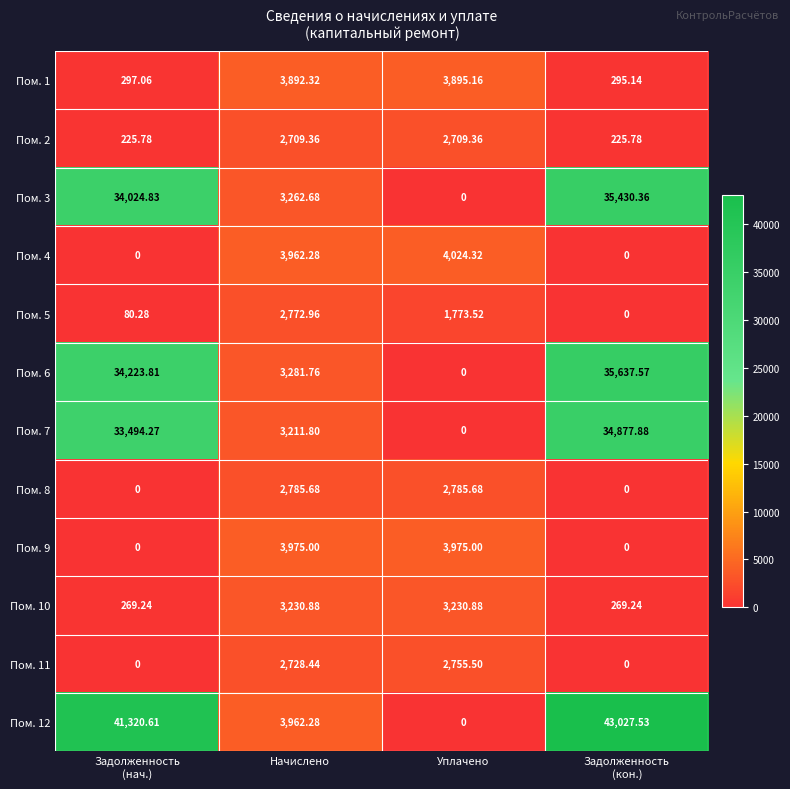

How many data points does each series have?

4